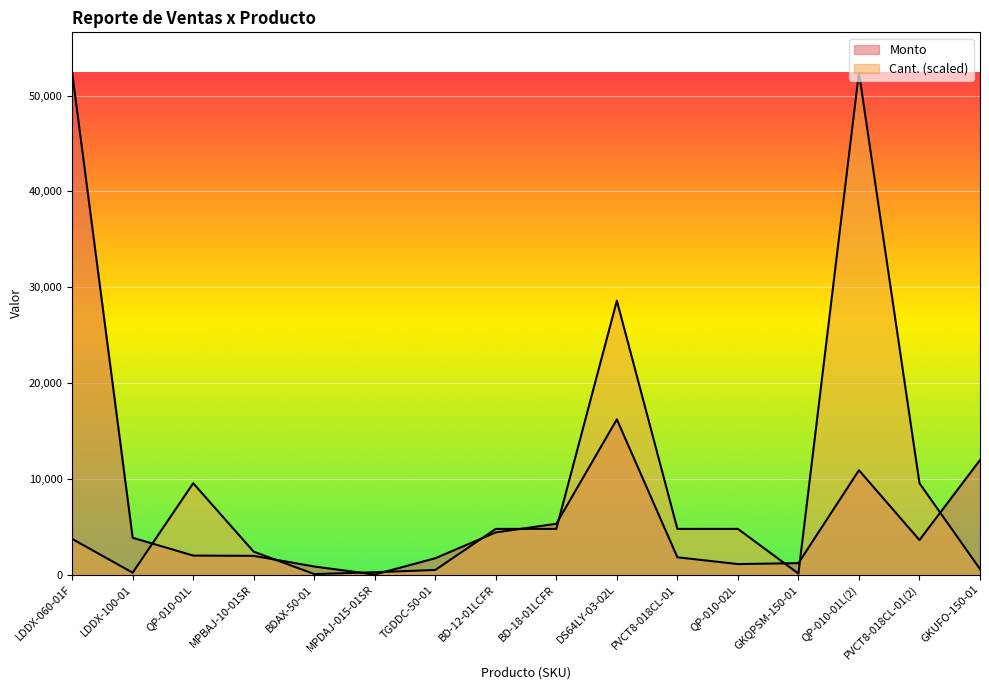

List the labels in order of Monto value, smallest first.

MPDAJ-015-01SR, BDAX-50-01, QP-010-02L, GKQPSM-150-01, TGDDC-50-01, PVCT8-018CL-01, MPBAJ-10-01SR, QP-010-01L, PVCT8-018CL-01(2), LDDX-100-01, BD-12-01LCFR, BD-18-01LCFR, QP-010-01L(2), GKUFO-150-01, DS64LY-03-02L, LDDX-060-01F